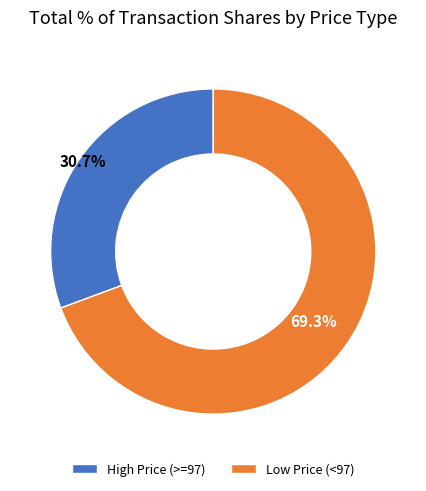

Approximately how many times larger is the value at Low Price (<97) compared to High Price (>=97)?

2.3